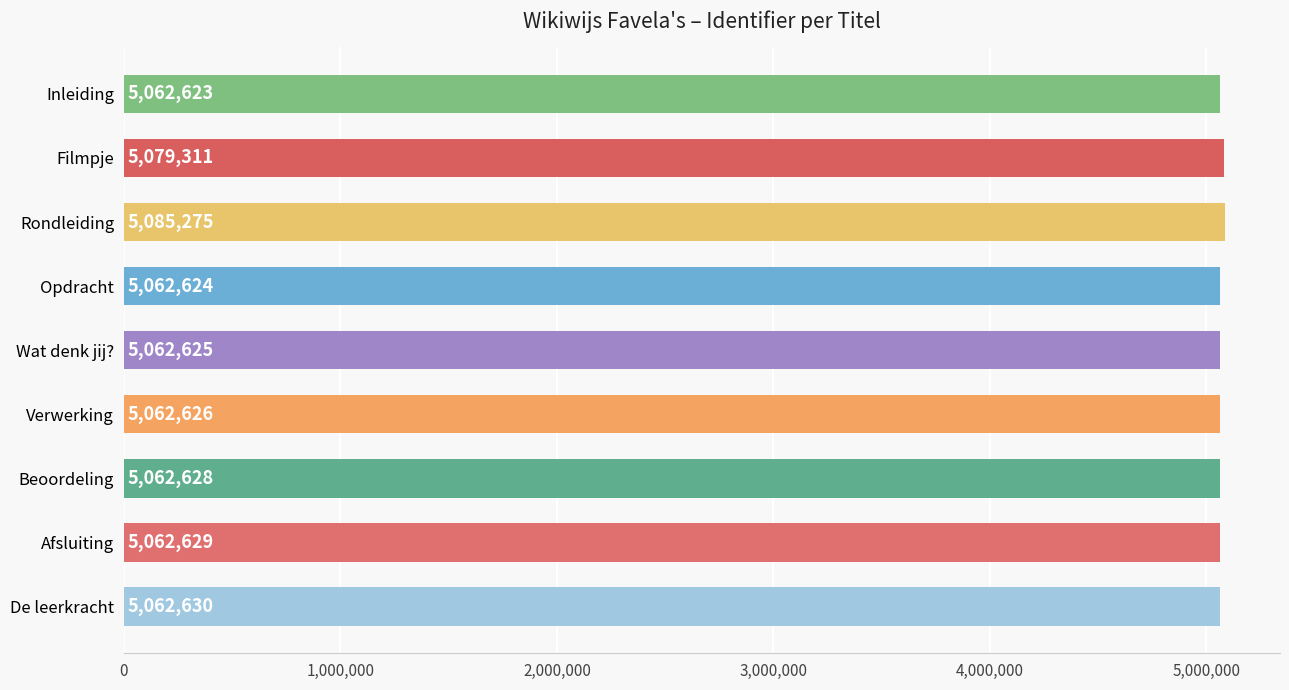

Is it true that the value at Beoordeling is 8104565?

False